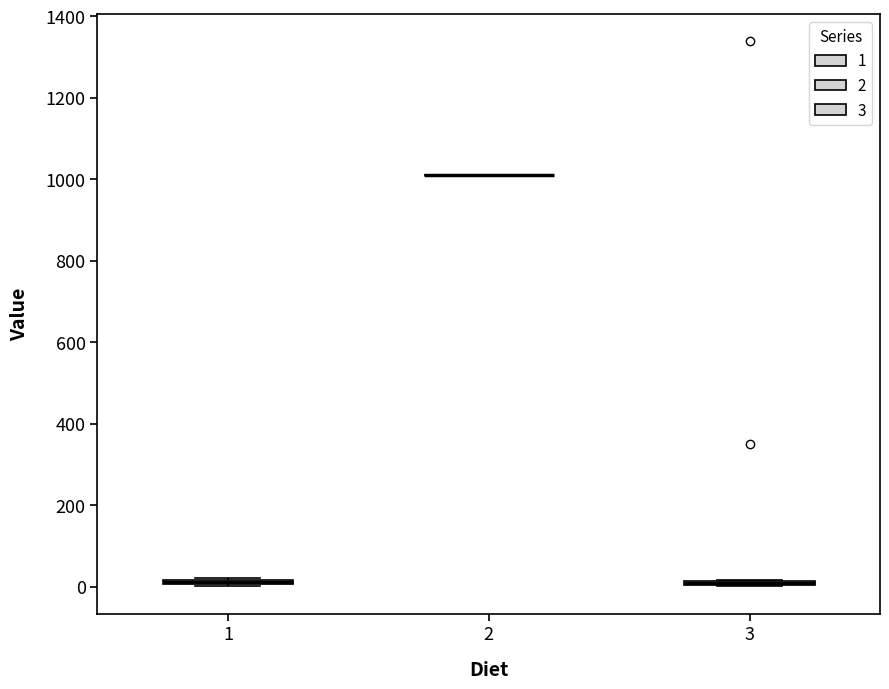

Where is the upper edge of the box at x = 1 on the y-axis? The values are not printed on the chart, so give them approximately, as read against the axis.

20